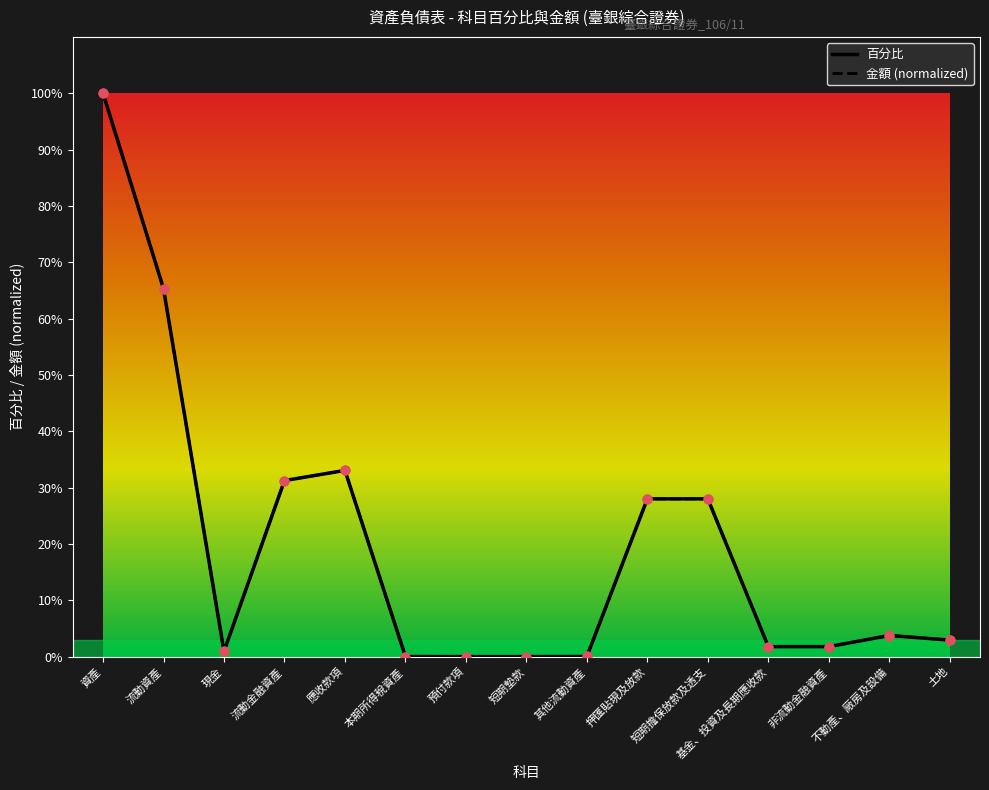

Between 流動金融資產 and 基金、投資及長期應收款, which series saw the biggest shift?

百分比